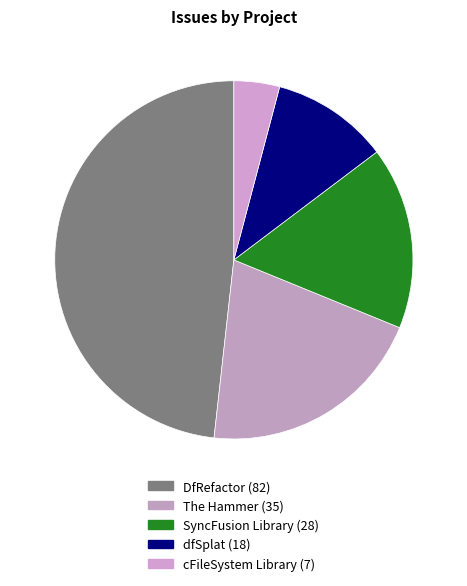

What percentage is NOT represented by The Hammer?

79.4%